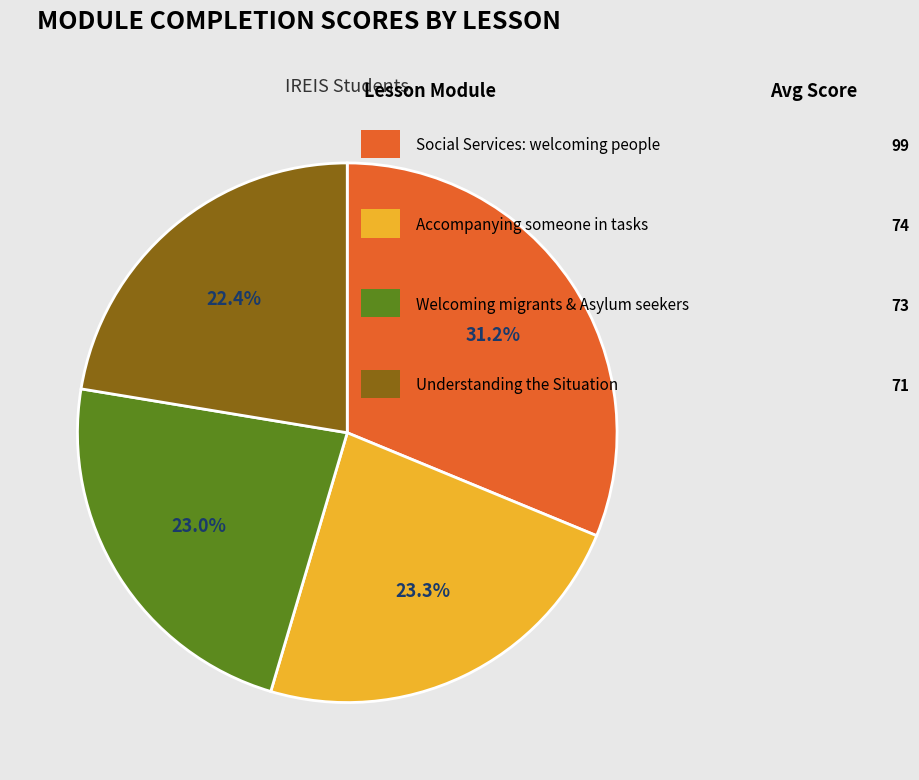

Is there a majority slice in this chart?

No